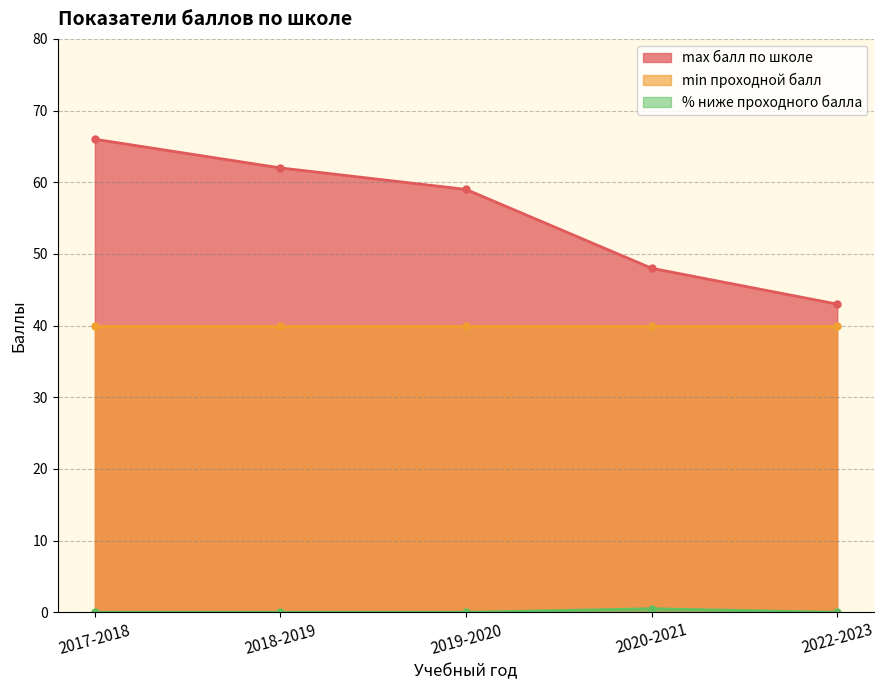

True or false: max балл по школе has more than 1 interior local peaks.

False